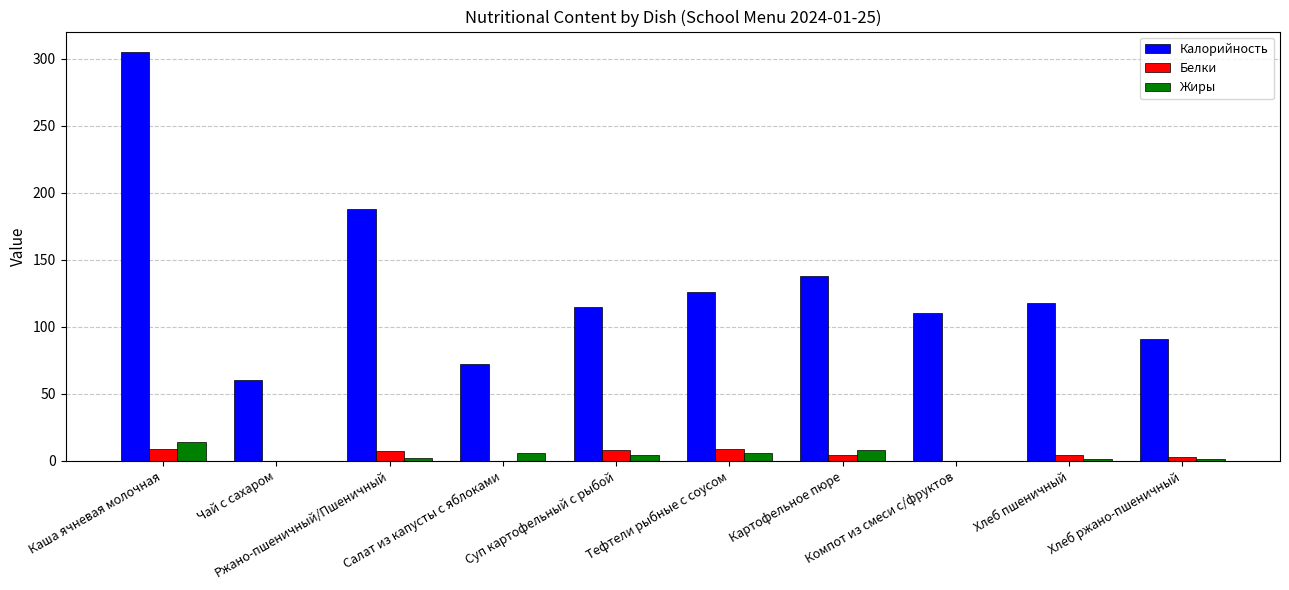

Where does the Калорийность series first go above 118?

Каша ячневая молочная